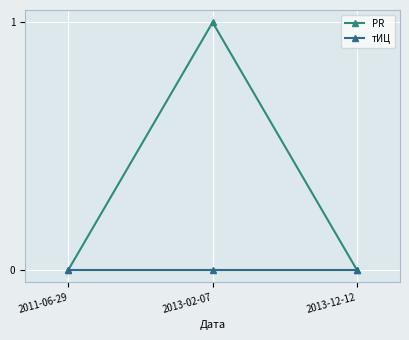

Is the value of тИЦ at 2013-12-12 greater than the value of PR at 2013-02-07?

No